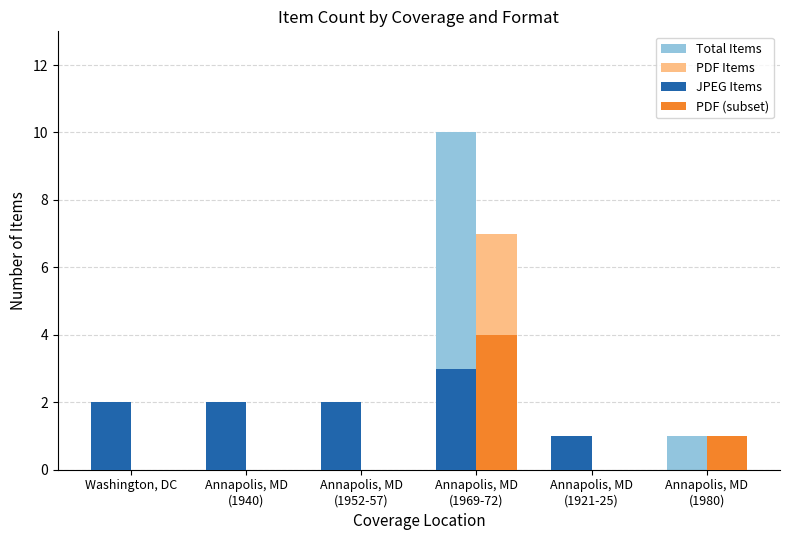

How many data points does each series have?

6